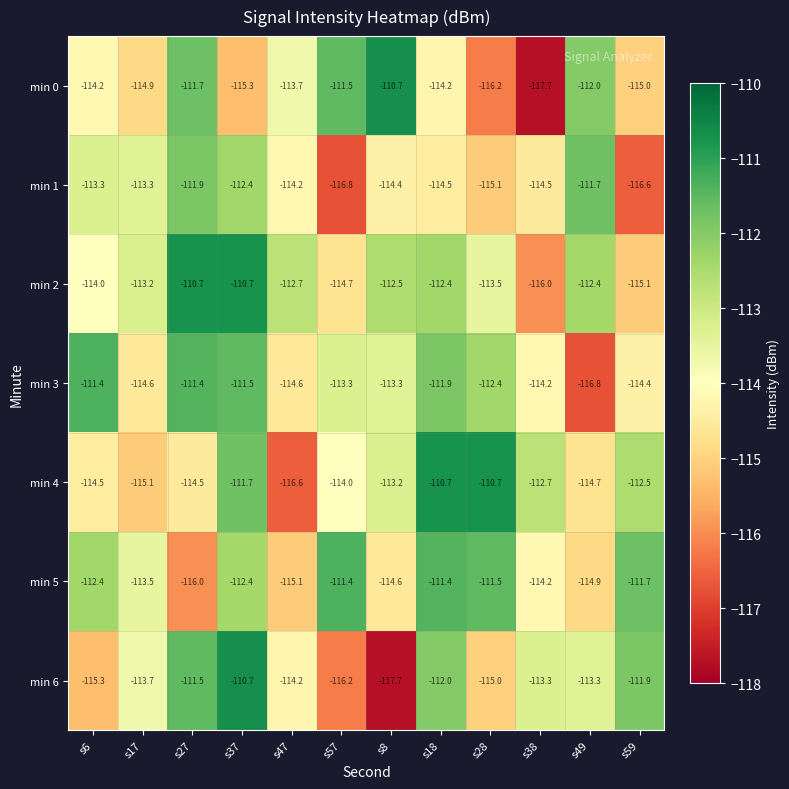

At s8, list the series in order from largest to smallest.

min 0, min 2, min 4, min 3, min 1, min 5, min 6